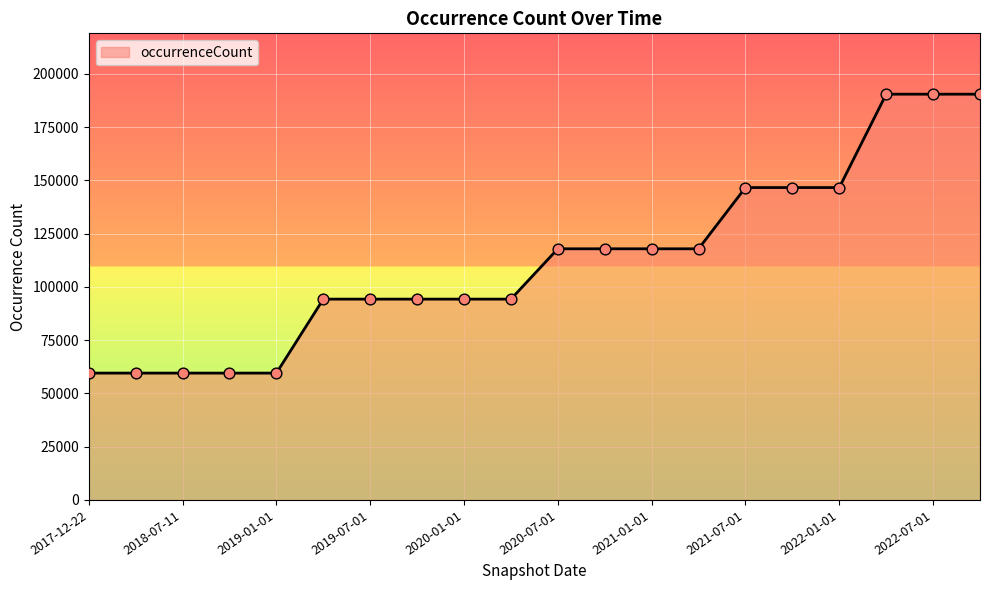

What is the smallest value displayed?

59530